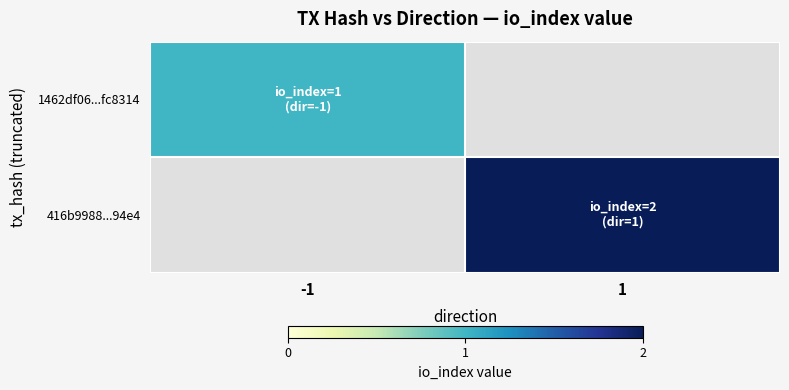

Which category has the lowest value across all series?

-1